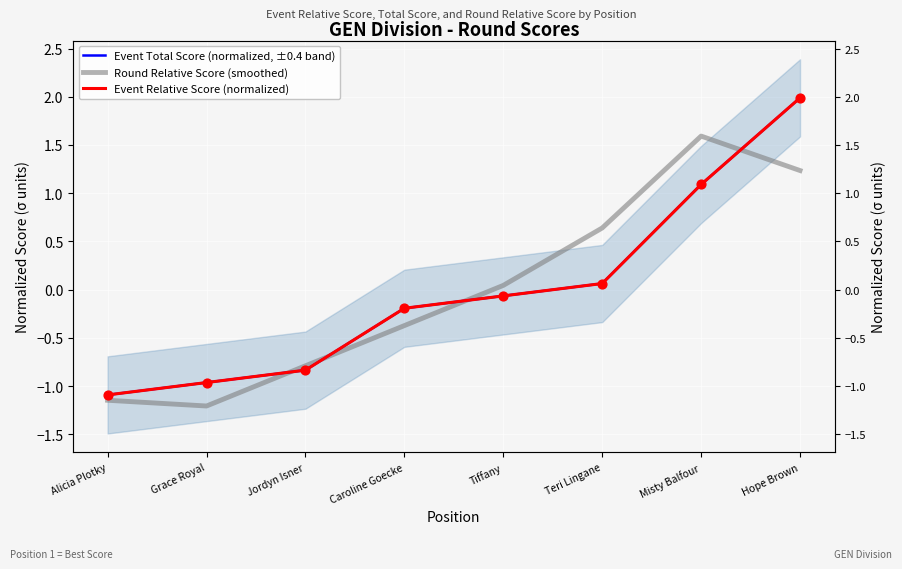

At how many categories does at least one series exceed 0?

4